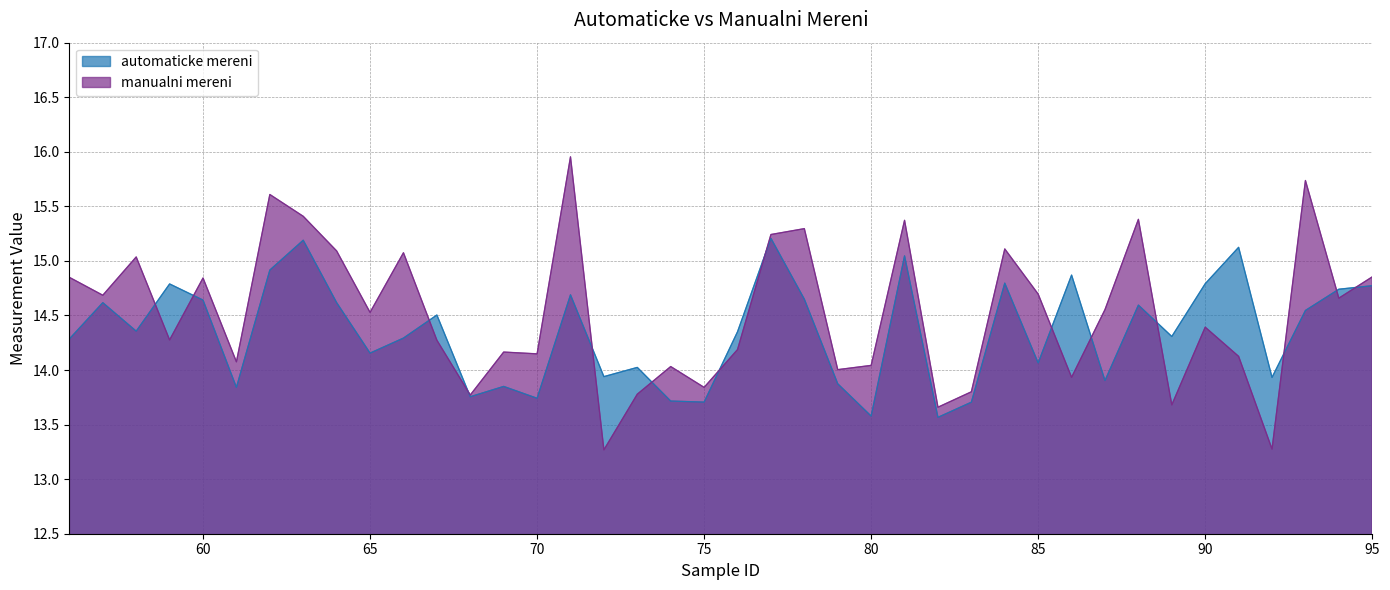

Is it true that manualni mereni equals 19.1 at 79?

False